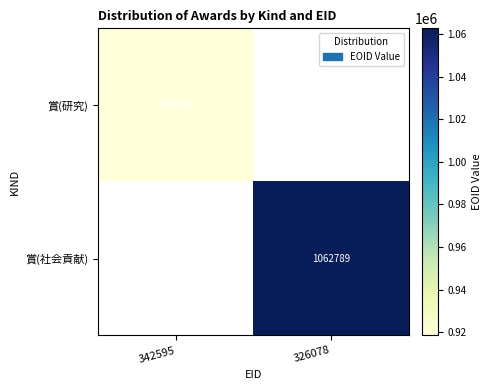

True or false: 賞(社会貢献) has a value of 1729285 at 326078.

False